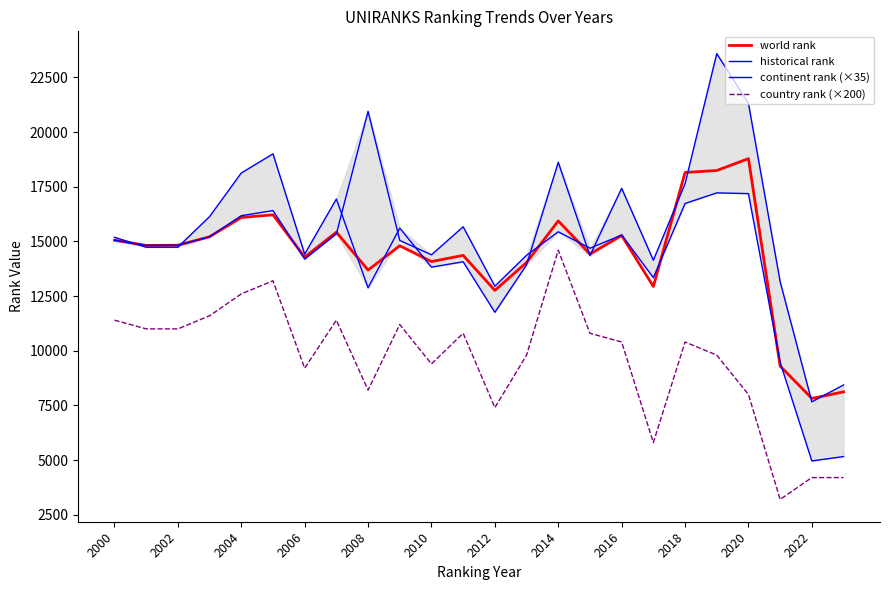

True or false: country rank (×200) and world rank cross at least once.

False